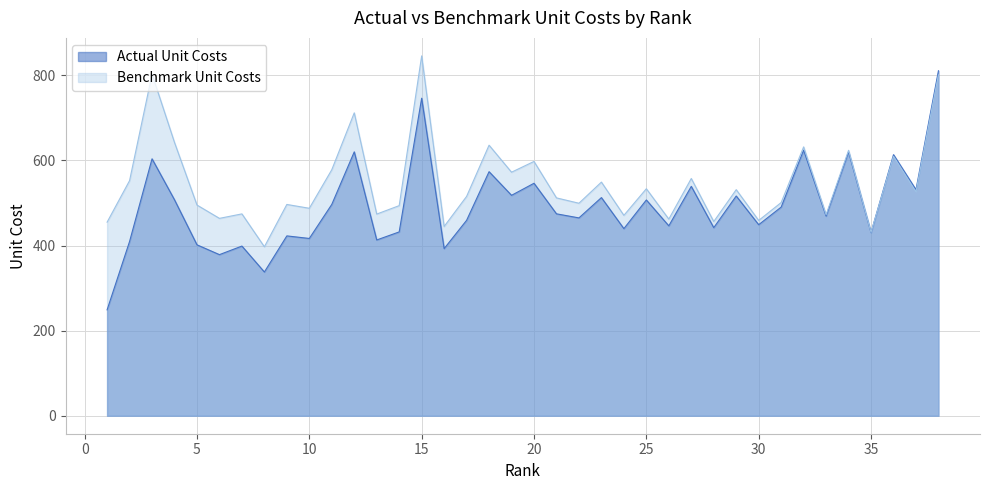

The value of Actual Unit Costs at 31 is 792.2. True or false?

False